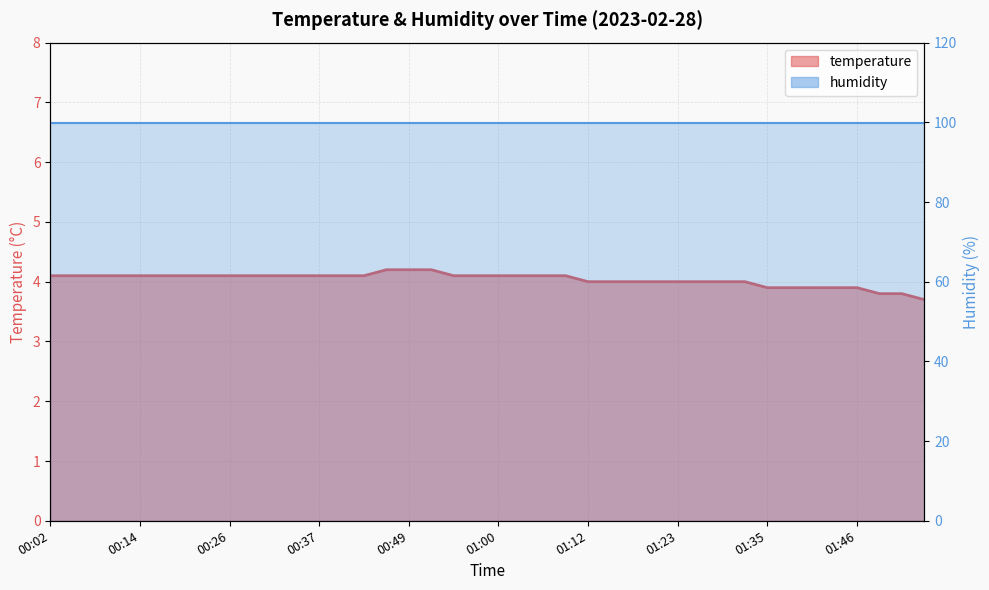

What is the difference between the second highest and minimum values?

0.5